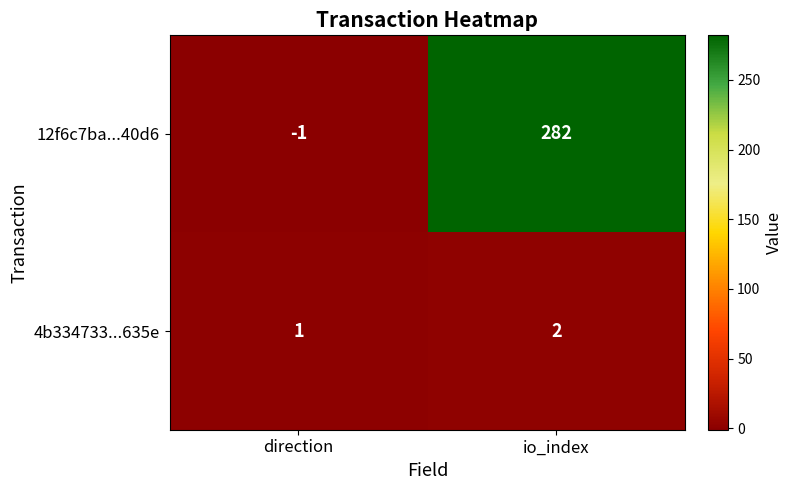

What is the sum of all 12f6c7ba...40d6 values?

281